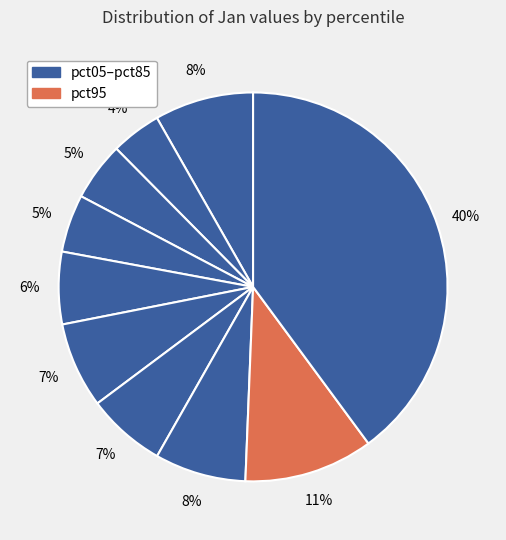

Count the number of slices in the pie.

10